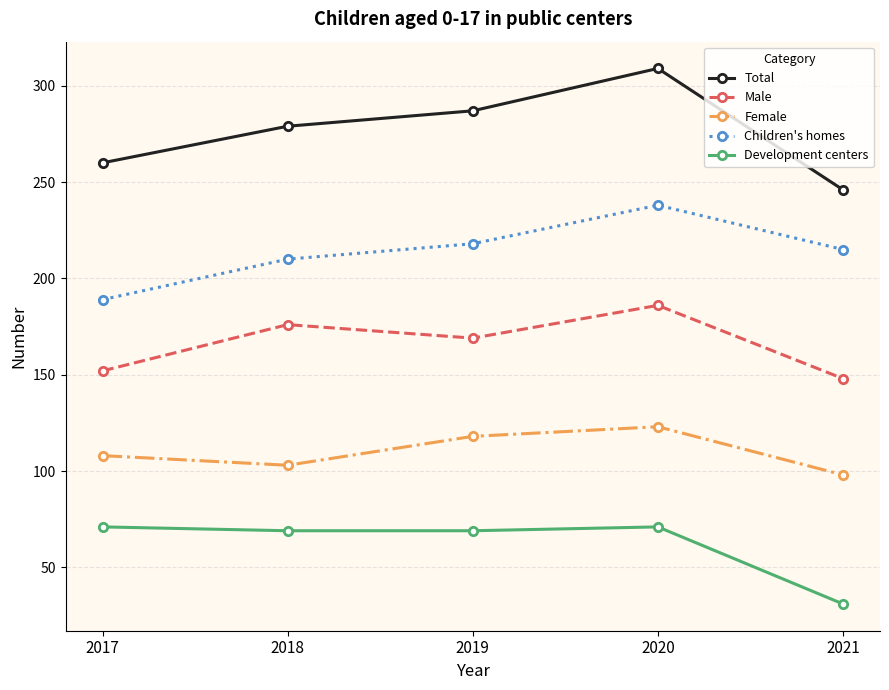

Which series has the largest range (max minus min)?

Total